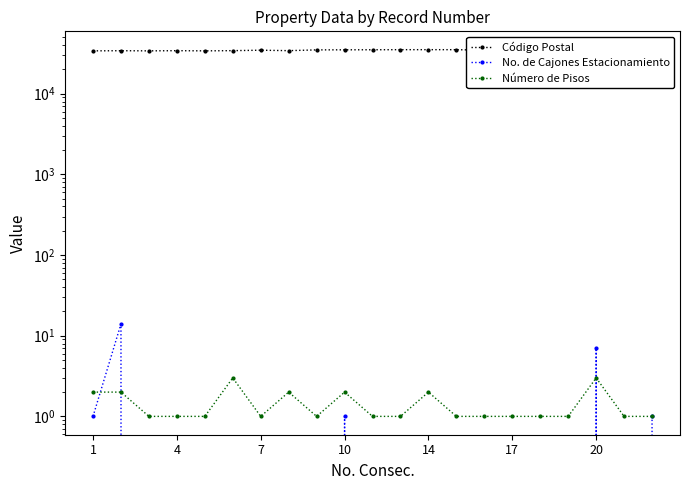

At which label is Número de Pisos closest to 2?

1